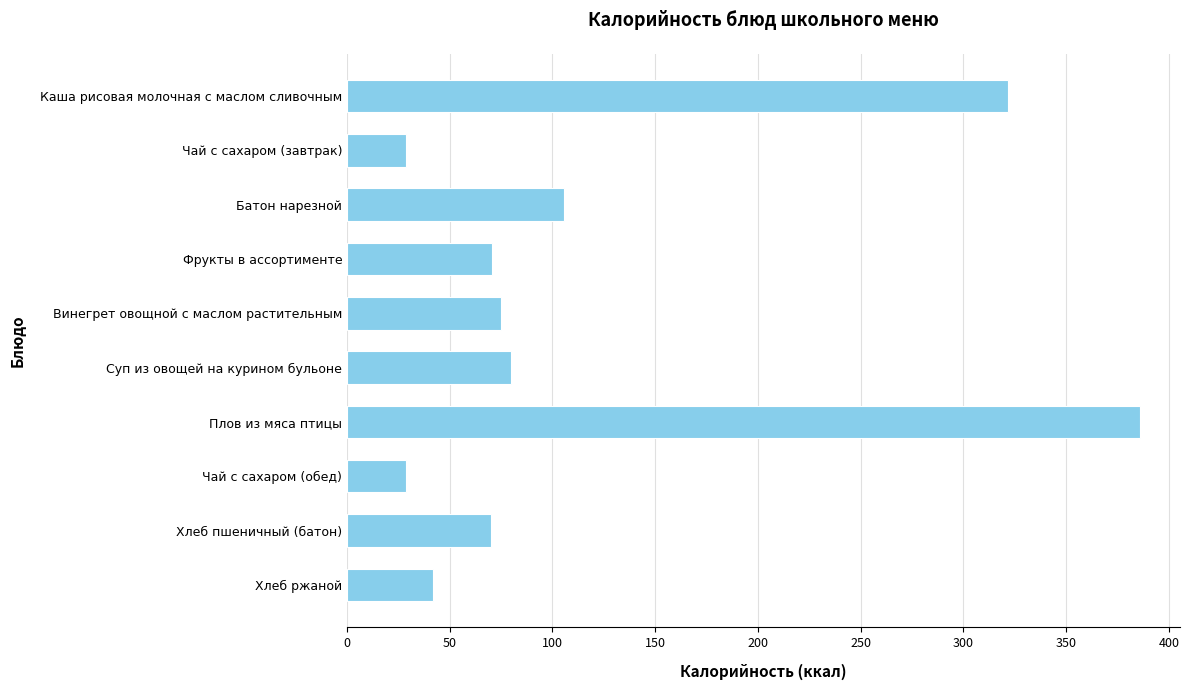

How many values are below 75?

5